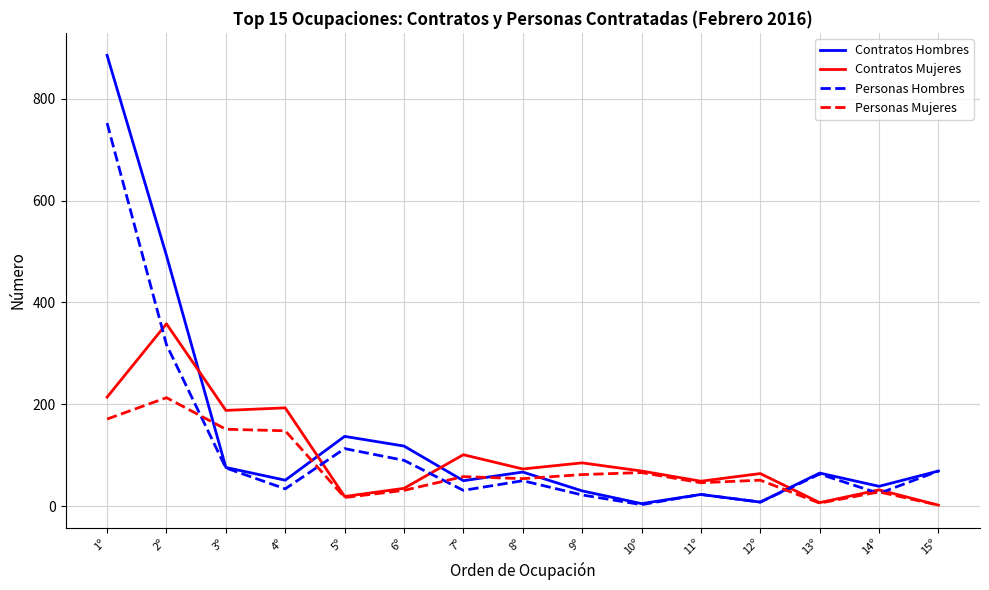

Which series has the widest spread of values?

Contratos Hombres